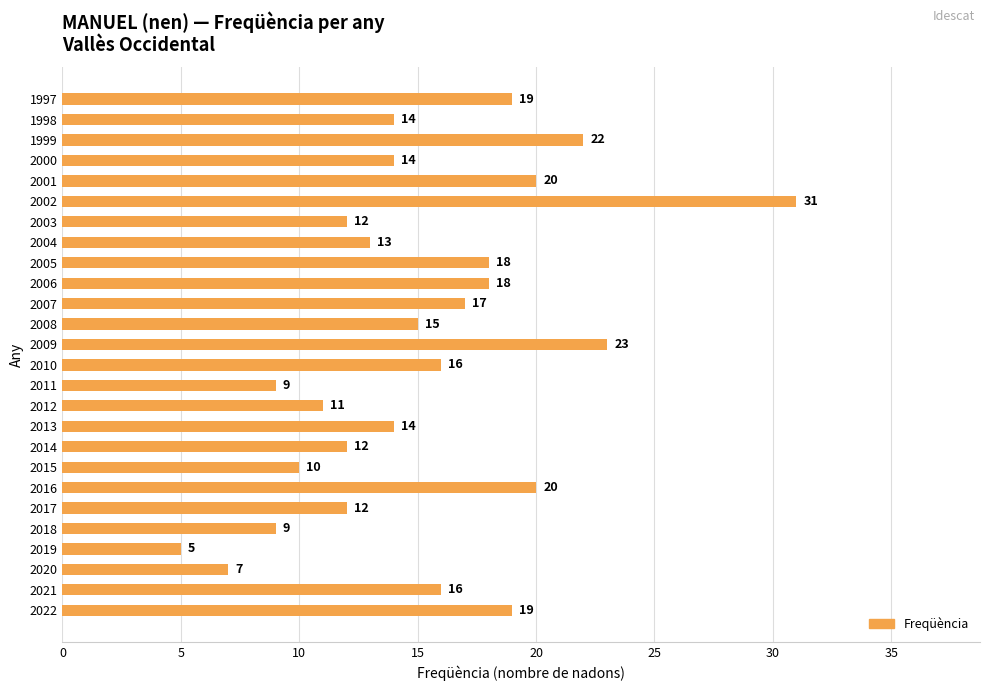

What is the difference between the values at 2008 and 2002?

16